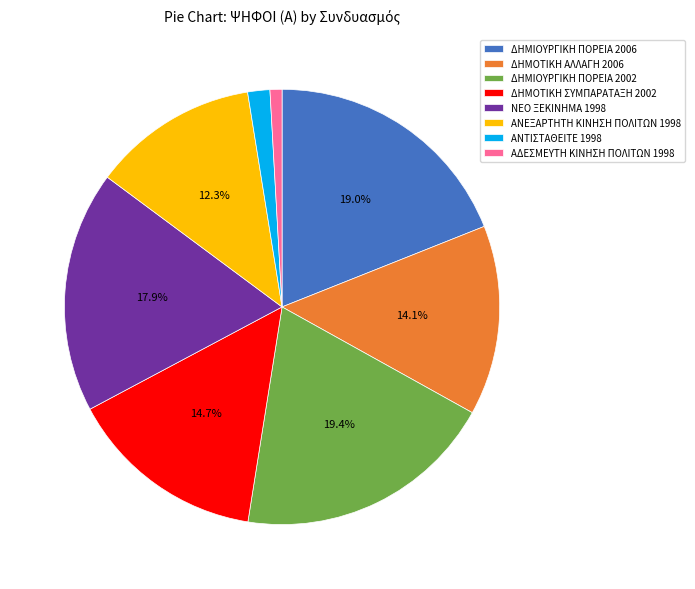

What is the smallest slice in the pie chart?

ΑΔΕΣΜΕΥΤΗ ΚΙΝΗΣΗ ΠΟΛΙΤΩΝ 1998